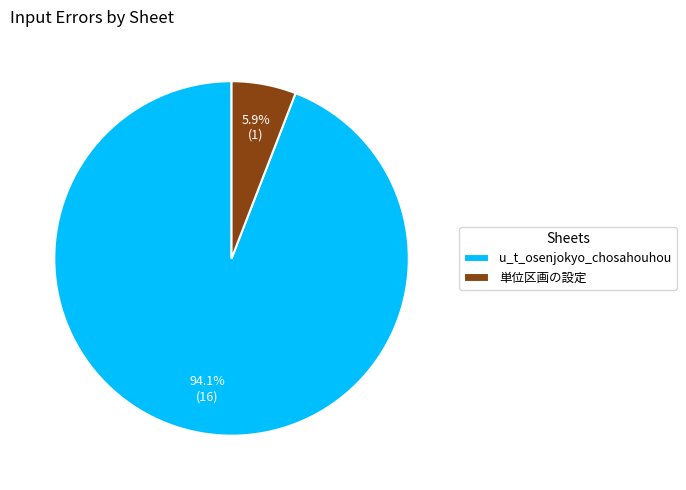

Which category has the biggest portion of the pie?

u_t_osenjokyo_chosahouhou